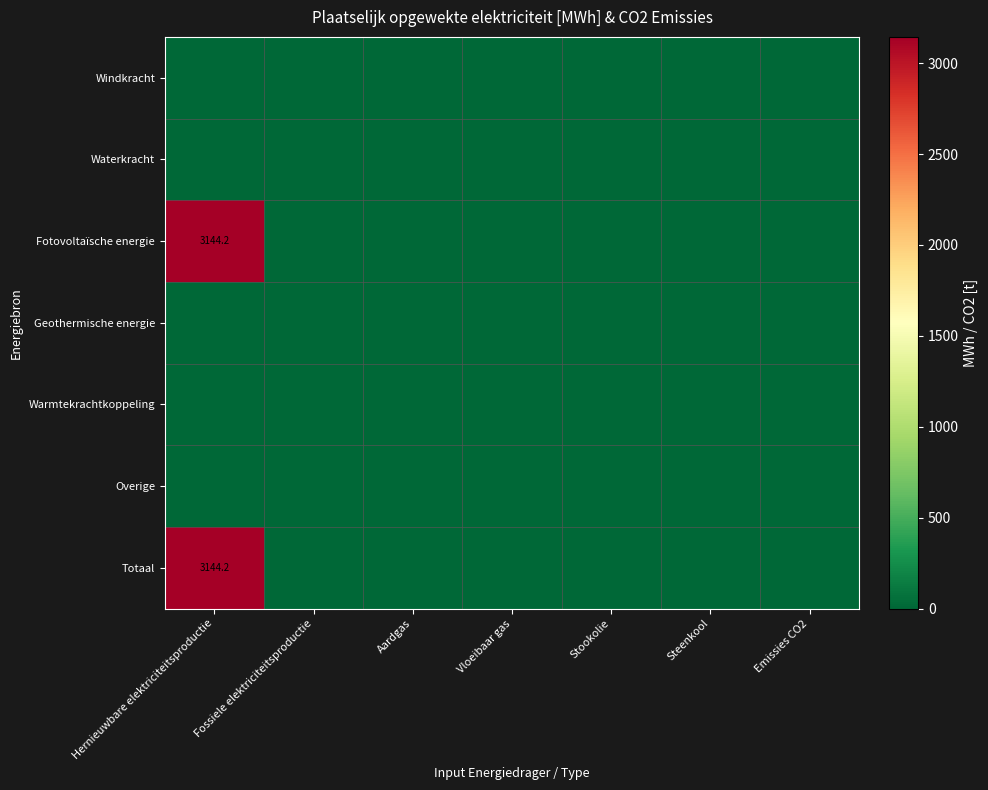

How many data points does each series have?

7